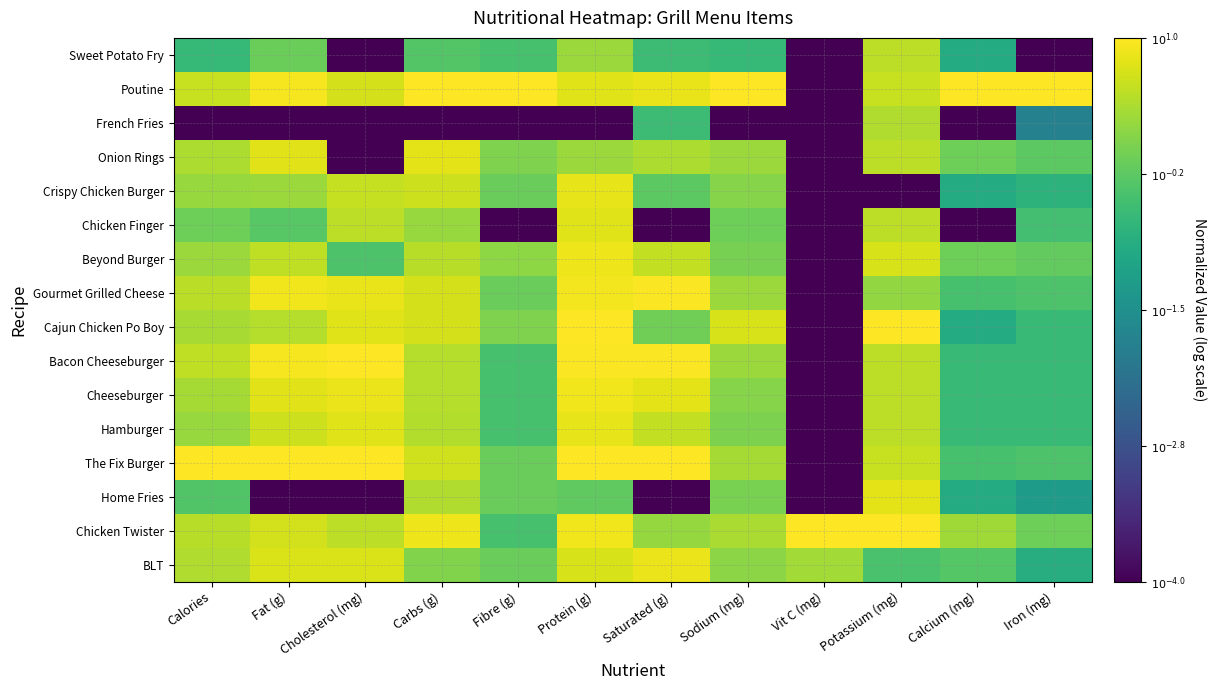

Rank the series by their maximum value, from highest to lowest.

Poutine, Cajun Chicken Po Boy, Bacon Cheeseburger, The Fix Burger, Chicken Twister, Gourmet Grilled Cheese, Cheeseburger, Beyond Burger, BLT, Crispy Chicken Burger, Hamburger, Onion Rings, Home Fries, Chicken Finger, Sweet Potato Fry, French Fries